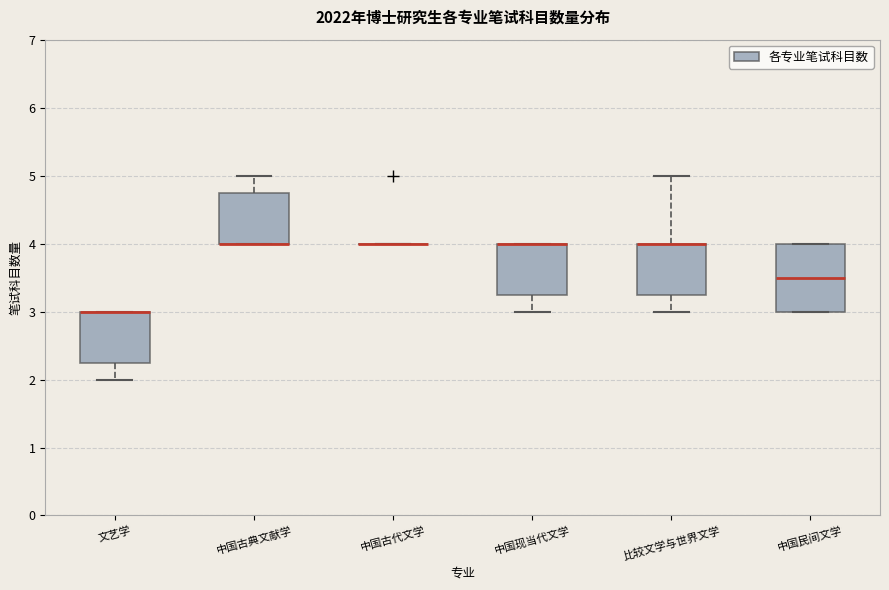

Reading left to right, read every box against the y-axis: the position of its median line, the range the box covers, and the ends of its whiskers. The values are not printed on the chart, so give them approximately, as read against the axis.

文艺学: median 3.0 (drawn on the box's upper edge), box 2.3 to 3.0, whiskers 2.0 to 3.0
中国古典文献学: median 4.0 (drawn on the box's lower edge), box 4.0 to 4.8, whiskers 4.0 to 5.0
中国古代文学: box collapsed to a line at 4.0, whiskers 4.0 to 4.0
中国现当代文学: median 4.0 (drawn on the box's upper edge), box 3.3 to 4.0, whiskers 3.0 to 4.0
比较文学与世界文学: median 4.0 (drawn on the box's upper edge), box 3.3 to 4.0, whiskers 3.0 to 5.0
中国民间文学: median 3.5, box 3.0 to 4.0, whiskers 3.0 to 4.0